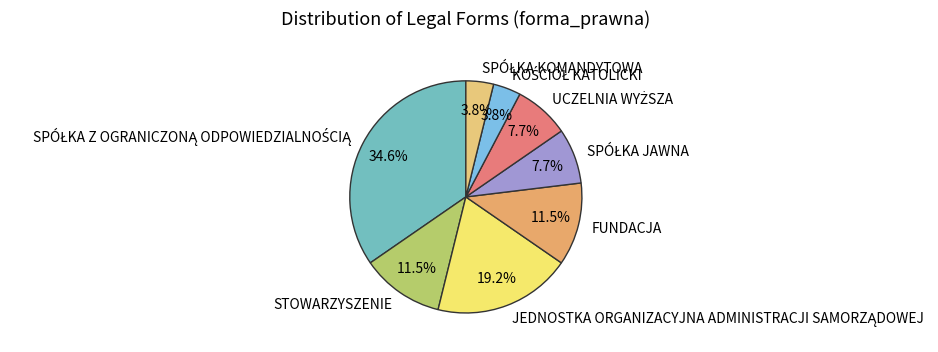

Is there any slice that represents more than half of the pie?

No